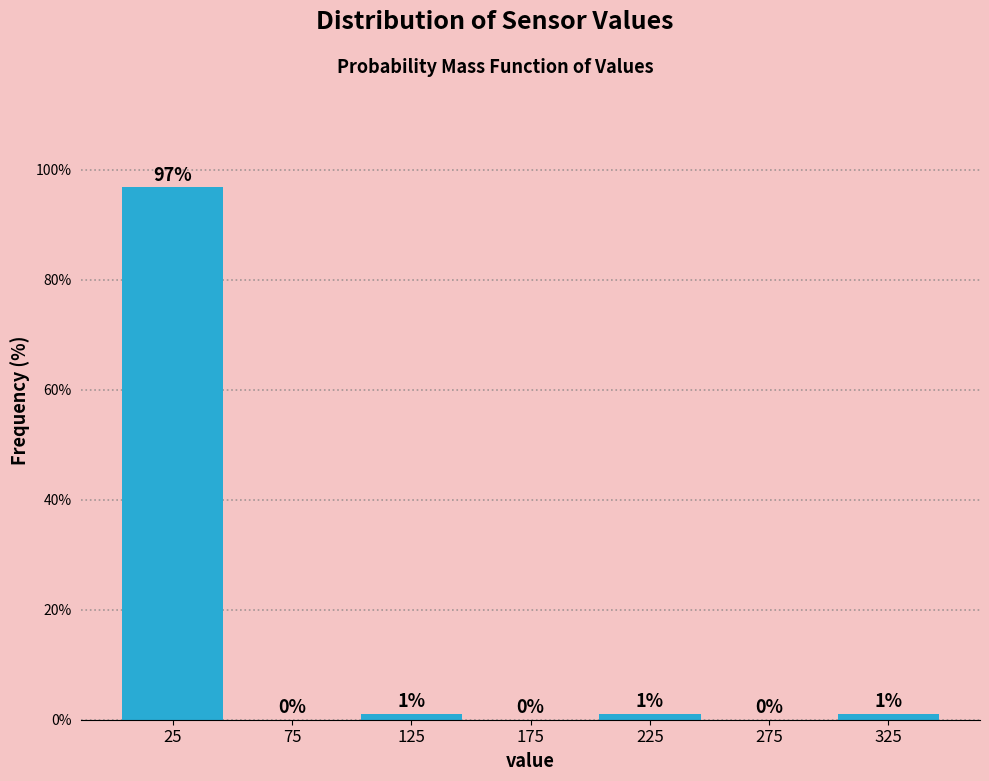

Over which range of the x-axis is the bar tallest?

0 to 50